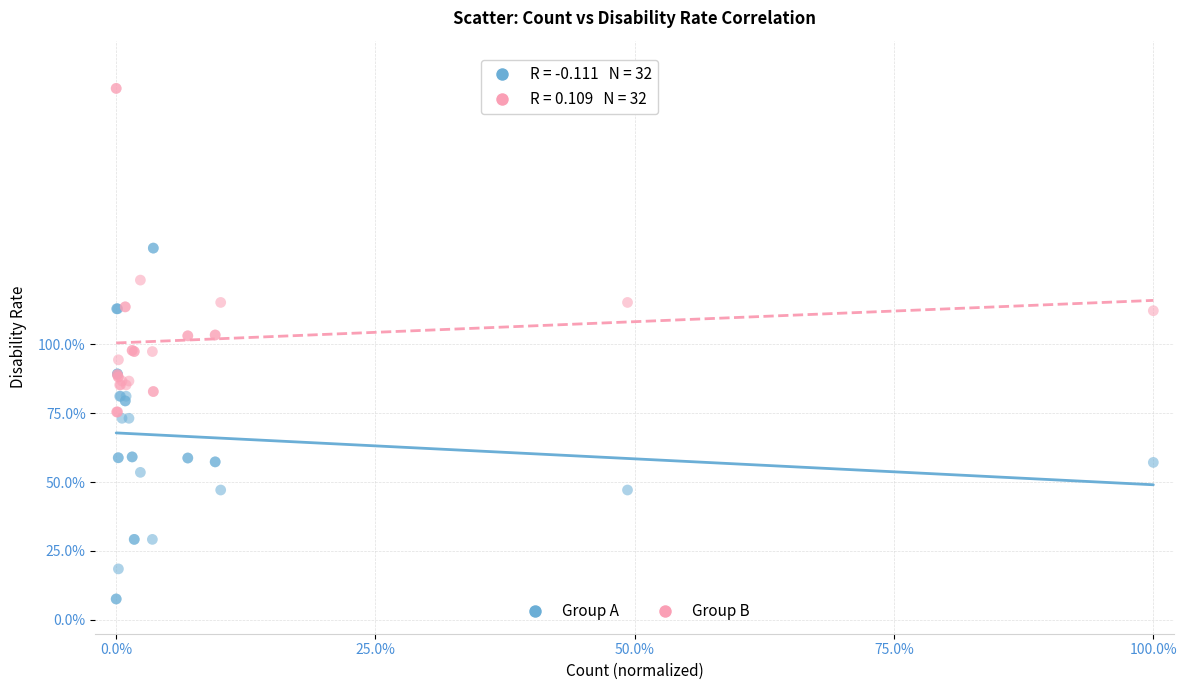

Which series has the widest spread of Y values?

Group A